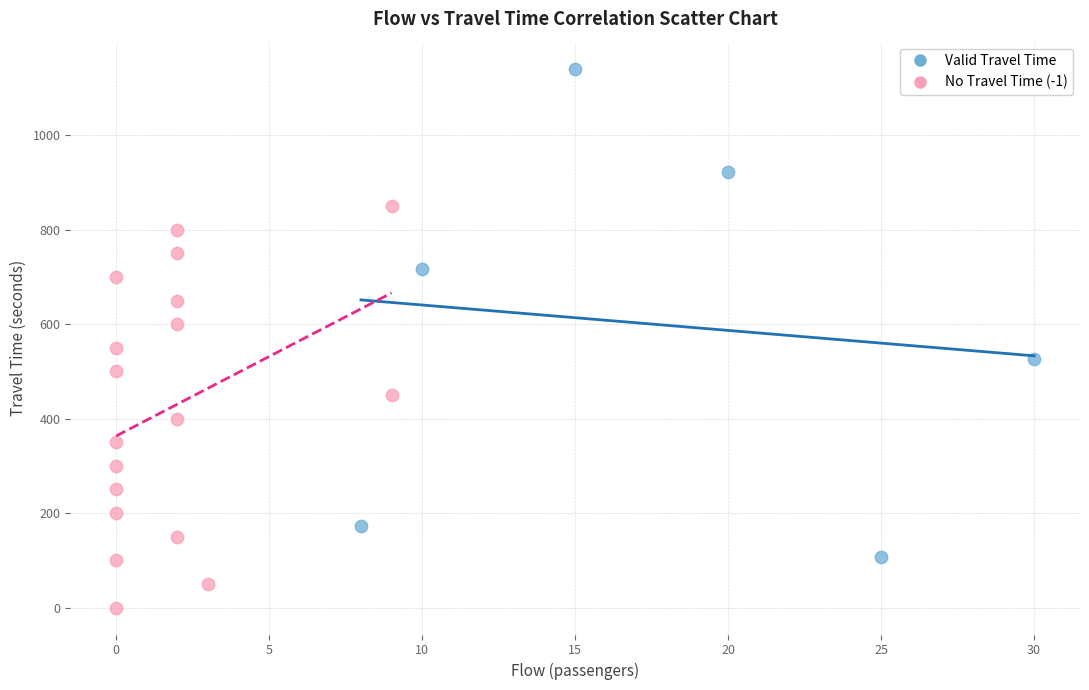

Which series contains the highest Y value?

Valid Travel Time